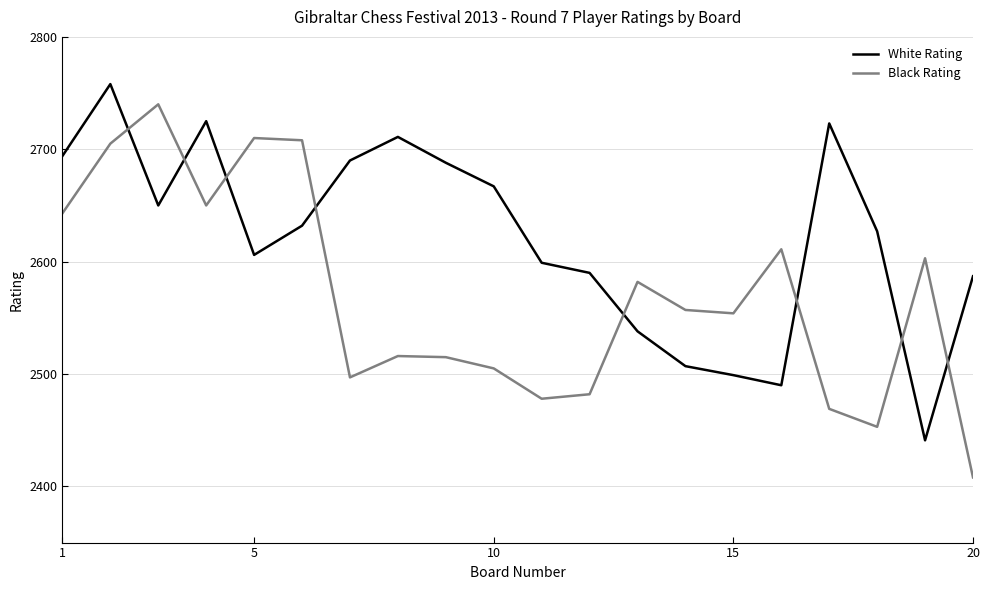

What is the lowest value of the White Rating series?

2441